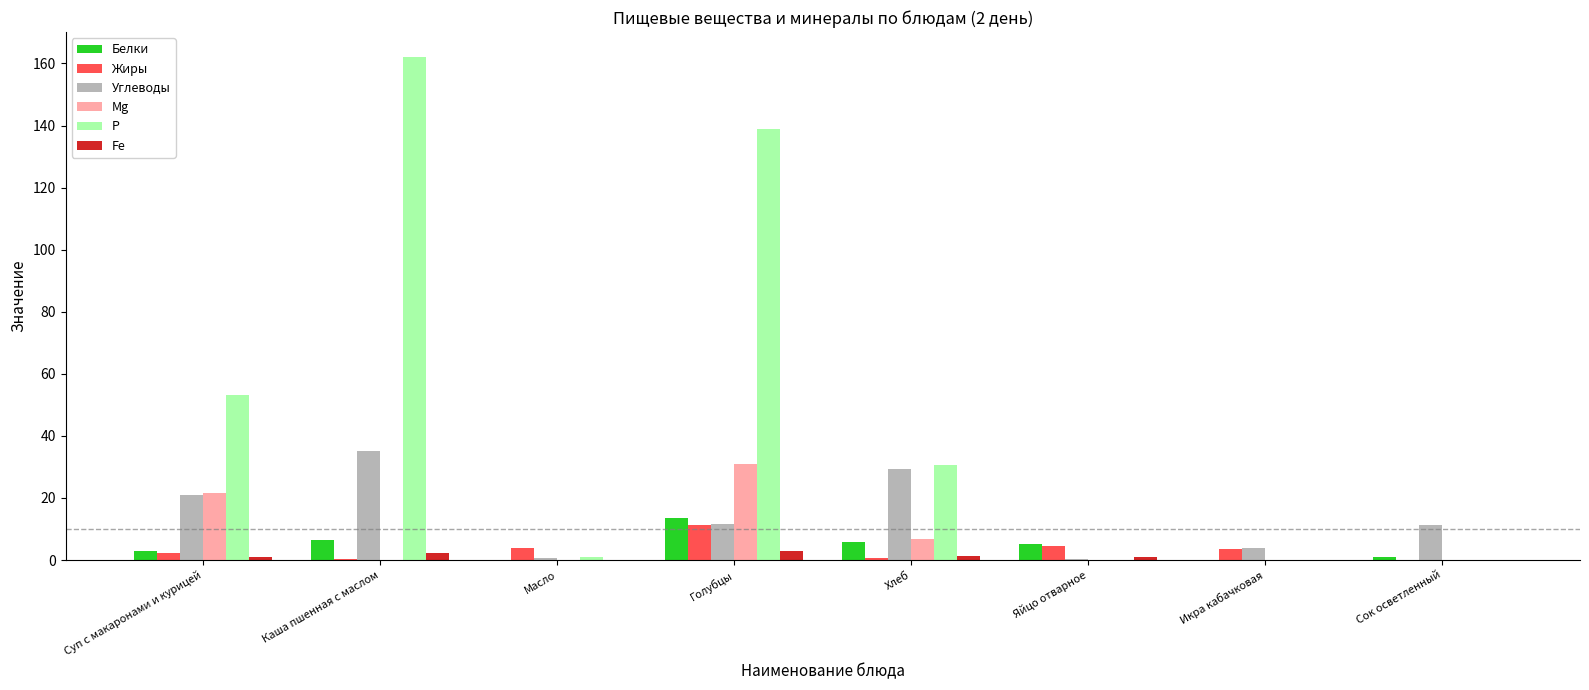

The Mg series shows 38.9 at Суп с макаронами и курицей. True or false?

False